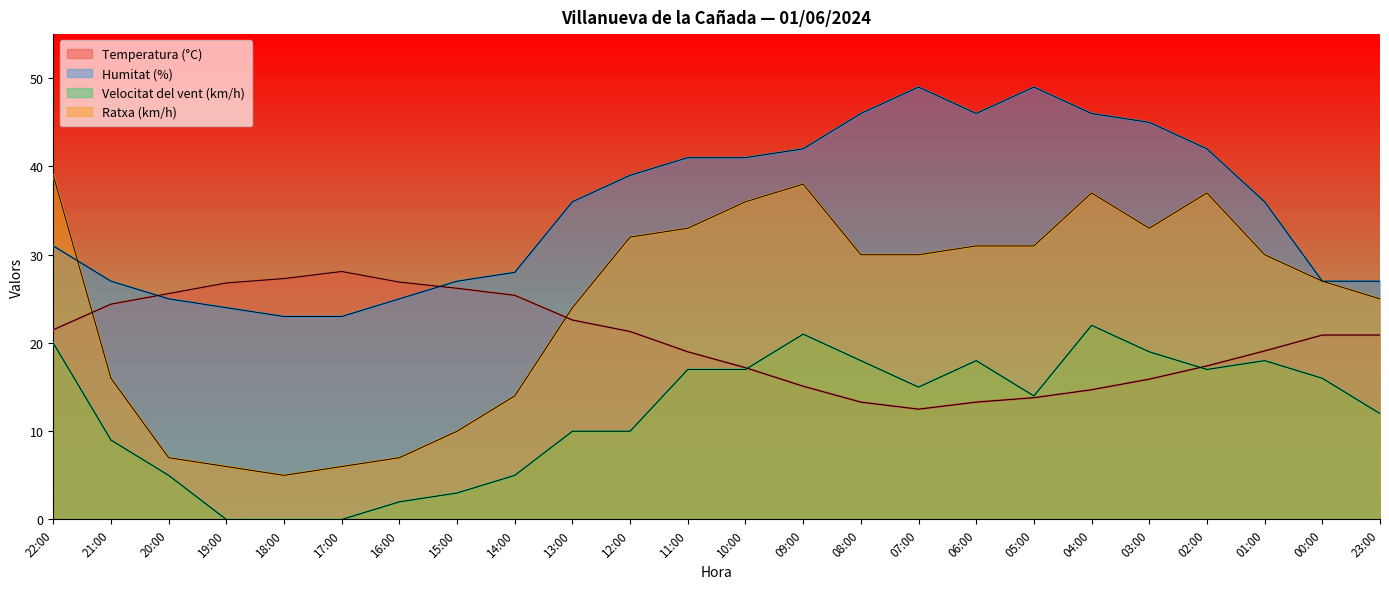

The Ratxa (km/h) series shows 7.0 at 16:00. True or false?

True